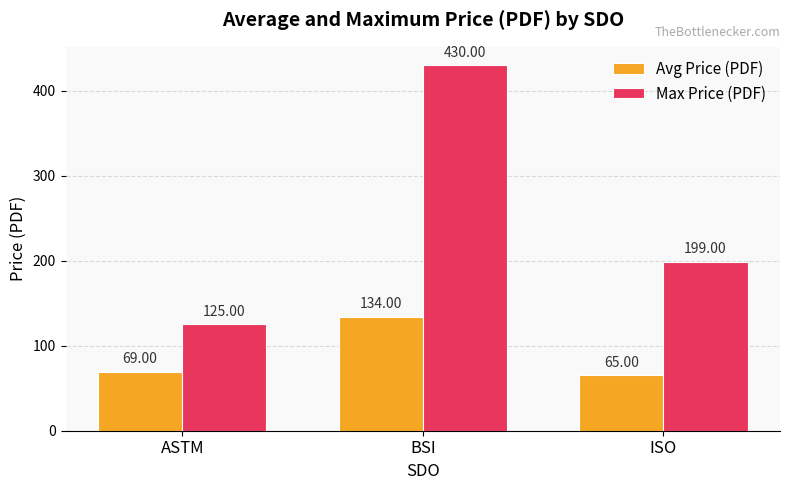

Which series has the largest total across all categories?

Max Price (PDF)